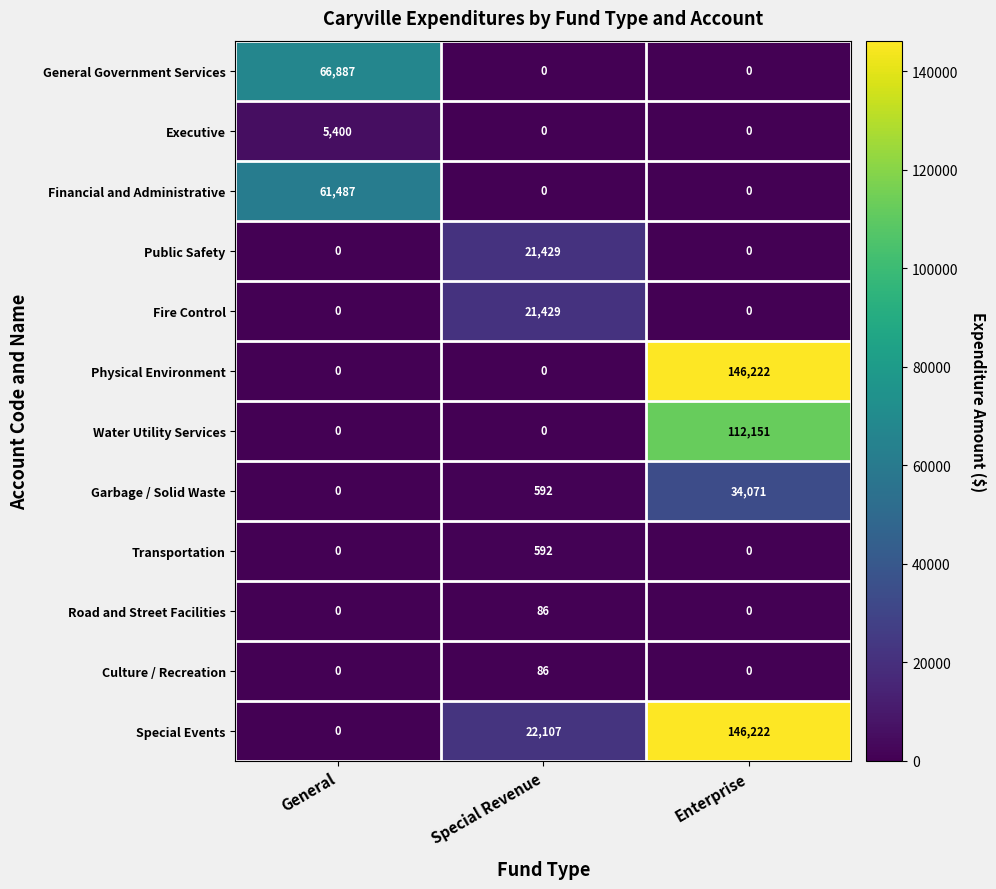

Count the number of categories in the chart.

3